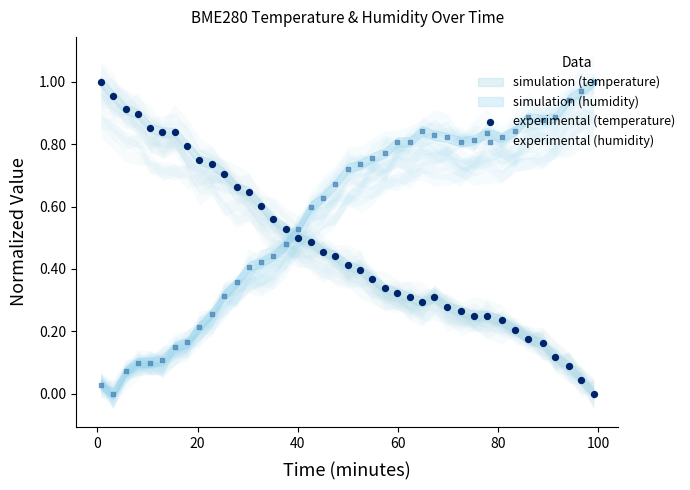

Which series contains the lowest Y value?

experimental (temperature)